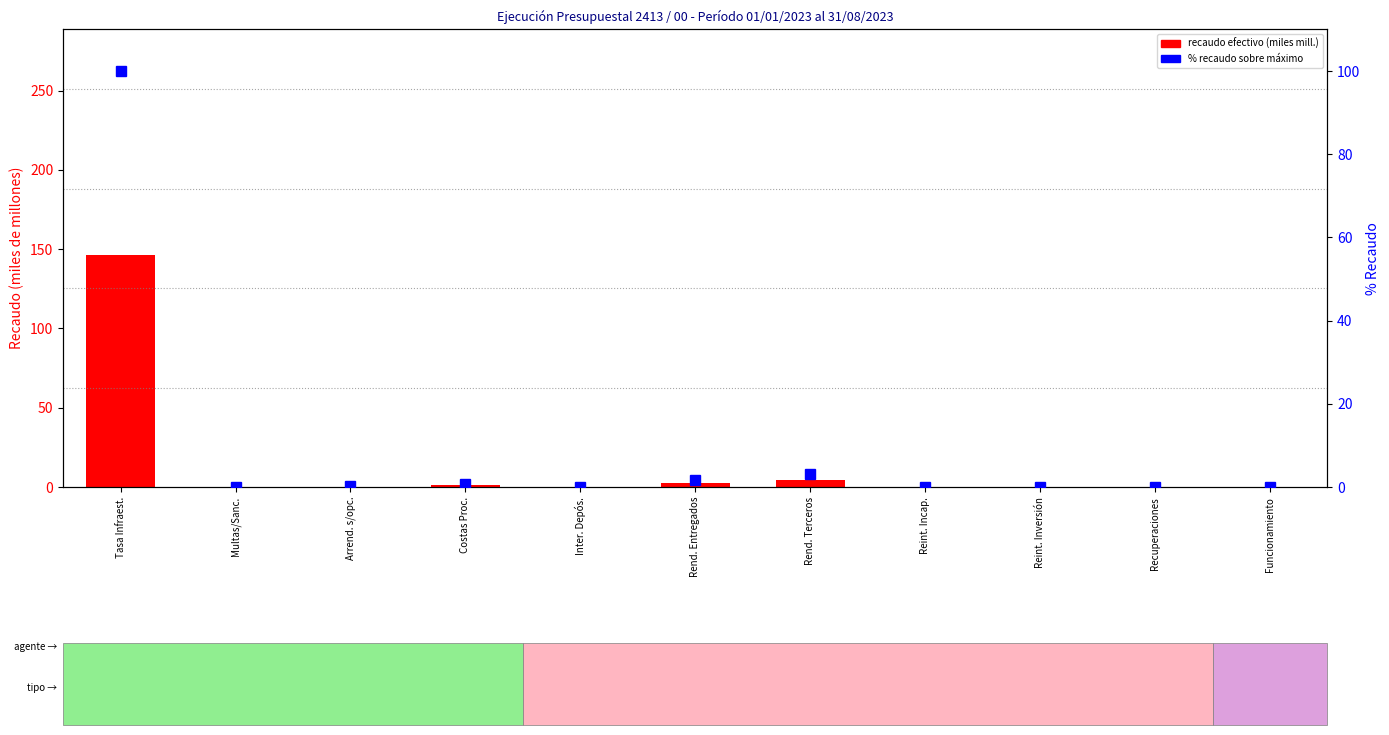

Which label corresponds to the largest value in the chart?

Tasa Infraest.